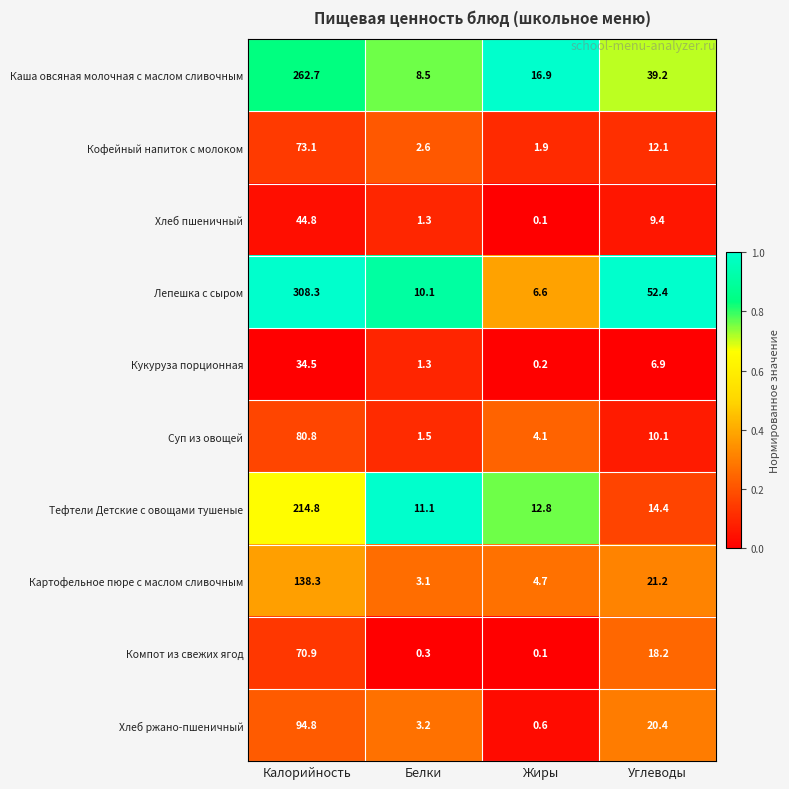

List the series in order of their peak value, lowest first.

Кукуруза порционная, Хлеб пшеничный, Компот из свежих ягод, Кофейный напиток с молоком, Суп из овощей, Хлеб ржано-пшеничный, Картофельное пюре с маслом сливочным, Тефтели Детские с овощами тушеные, Каша овсяная молочная с маслом сливочным, Лепешка с сыром